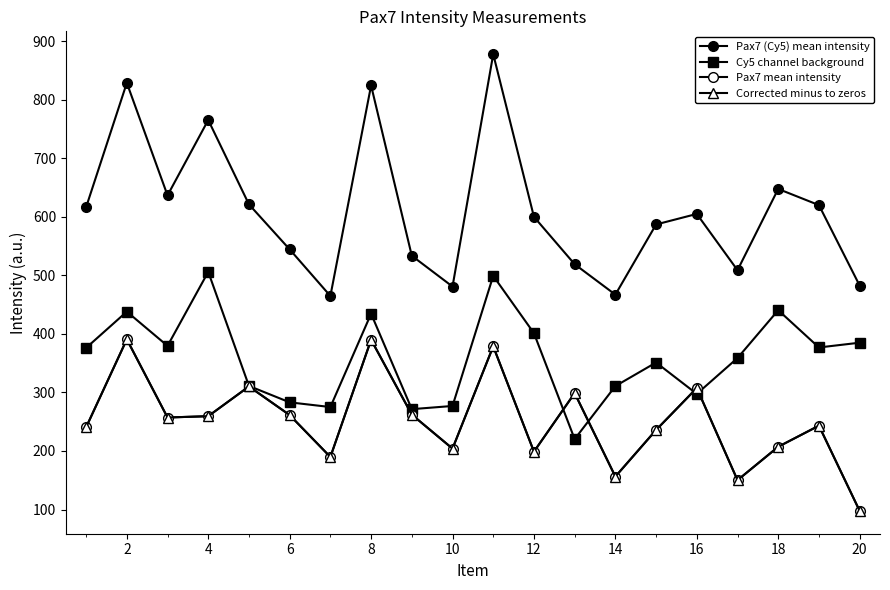

Does the chart have visible grid lines?

No